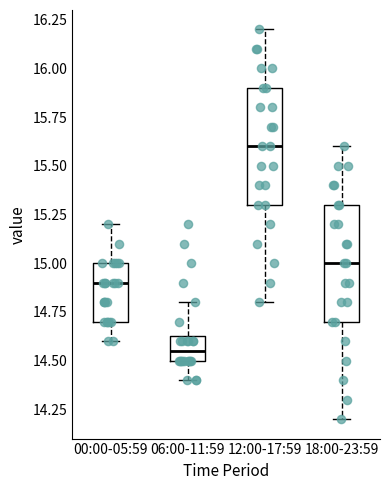

Where is the upper edge of the box for 06:00-11:59 on the y-axis? The values are not printed on the chart, so give them approximately, as read against the axis.

14.65